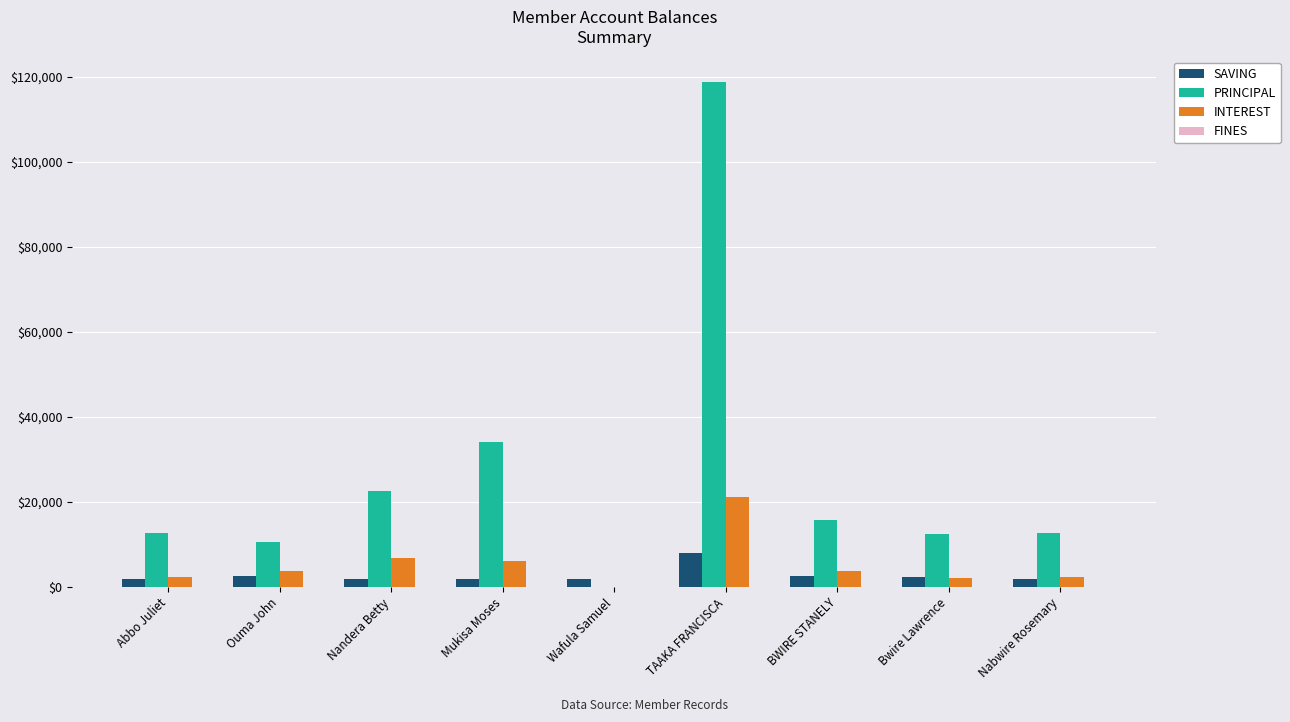

Count the number of categories in the chart.

9